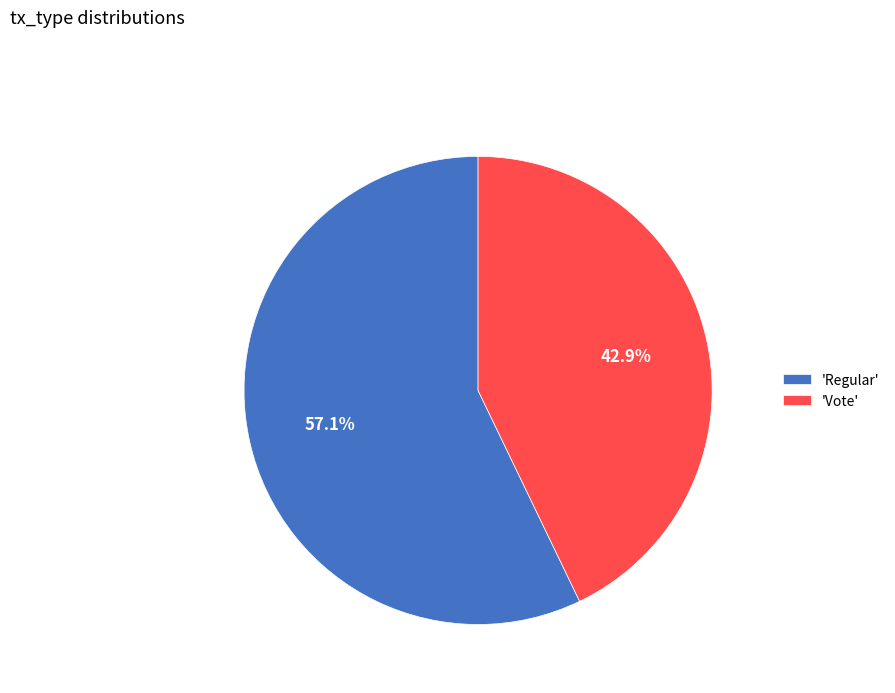

Which category accounts for the majority?

'Regular'